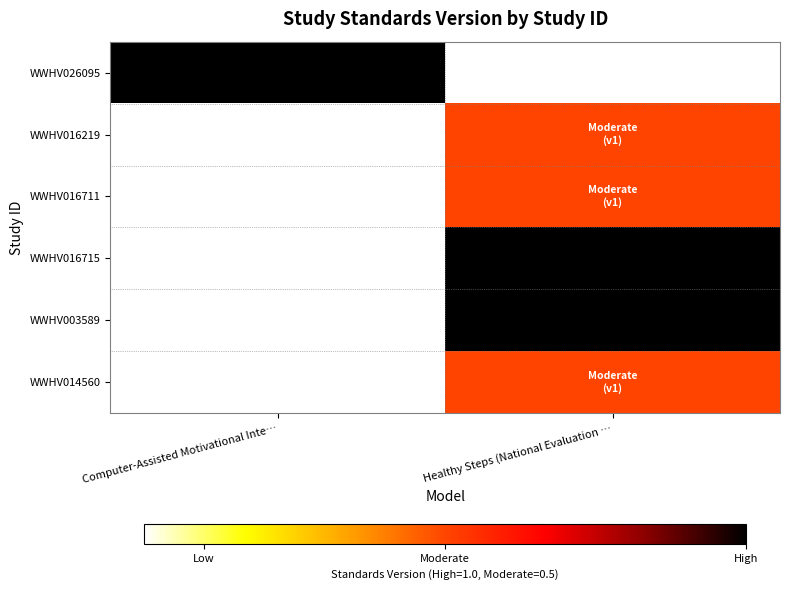

Between Healthy Steps (National Evaluation … and Computer-Assisted Motivational Inte…, which is larger?

Computer-Assisted Motivational Inte…